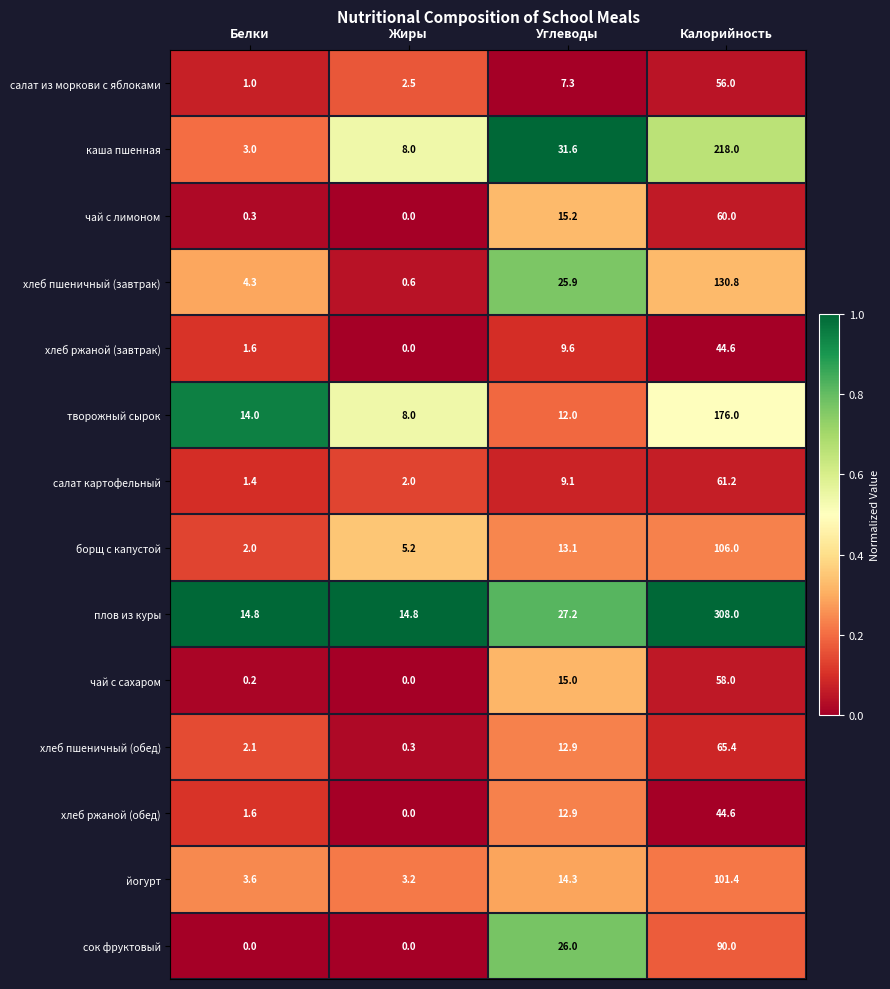

Where is творожный сырок nearest to the value 92?

Белки